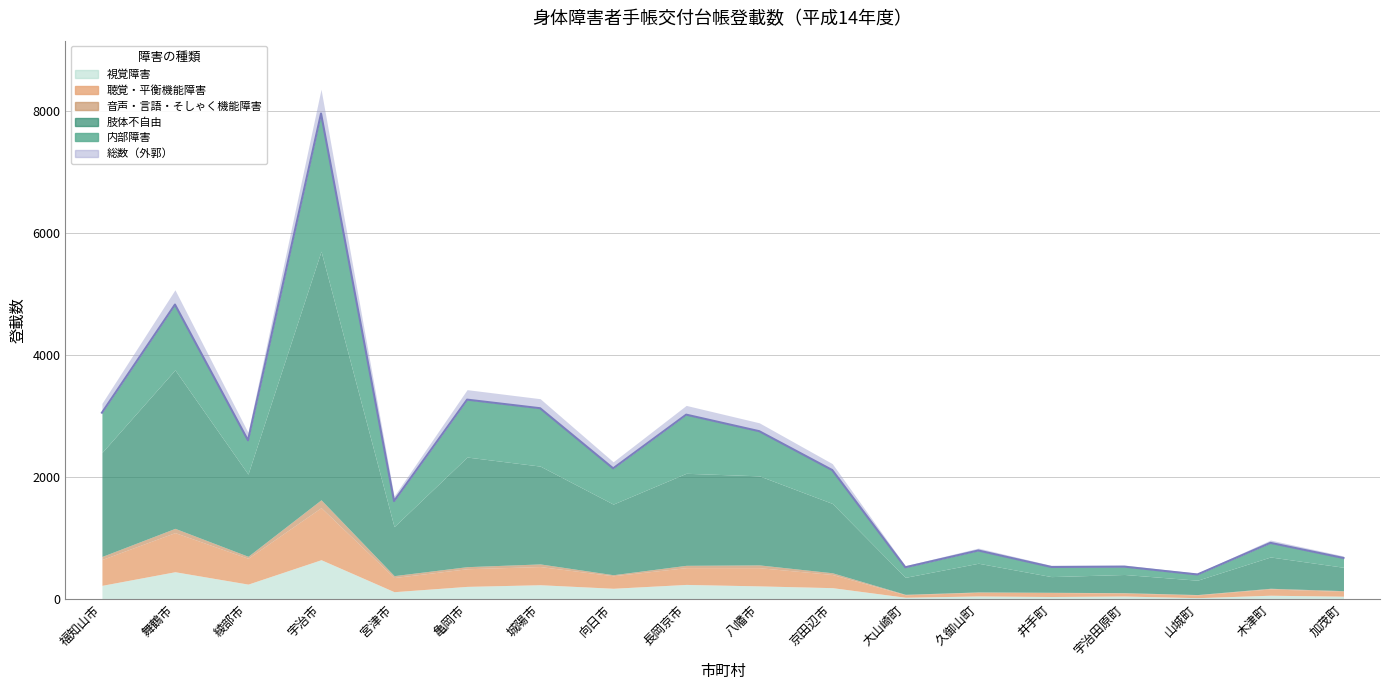

Reading left to right, extract all data points from this chart.

内部障害: 653	1071	553	2256	420	941	948	586	961	732	547	165	209	158	128	94	231	152
肢体不自由: 1703	2596	1347	4073	802	1796	1603	1157	1508	1459	1136	278	470	257	298	235	513	383
視覚障害: 227	450	247	647	123	210	237	179	242	218	189	32	53	44	52	25	65	49
聴覚・平衡機能障害: 424	641	424	853	232	289	298	205	275	298	216	40	59	65	47	44	103	78
音声・言語・そしゃく機能障害: 49	70	32	129	31	34	43	17	38	46	28	8	7	4	8	7	11	13
総数: 3056	4828	2603	7958	1608	3270	3129	2144	3024	2753	2116	523	798	528	533	405	923	675